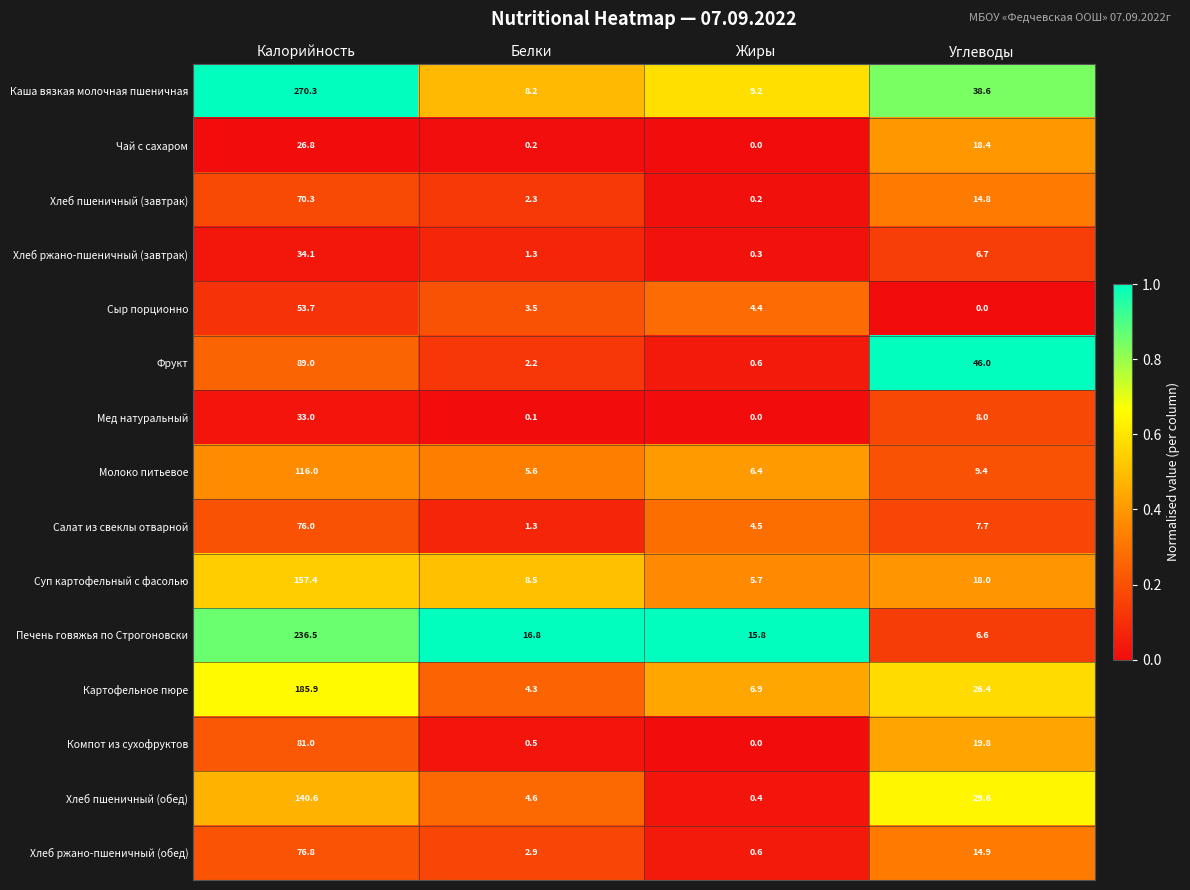

List the series in order of their peak value, highest first.

Каша вязкая молочная пшеничная, Печень говяжья по Строгоновски, Картофельное пюре, Суп картофельный с фасолью, Хлеб пшеничный (обед), Молоко питьевое, Фрукт, Компот из сухофруктов, Хлеб ржано-пшеничный (обед), Салат из свеклы отварной, Хлеб пшеничный (завтрак), Сыр порционно, Хлеб ржано-пшеничный (завтрак), Мед натуральный, Чай с сахаром